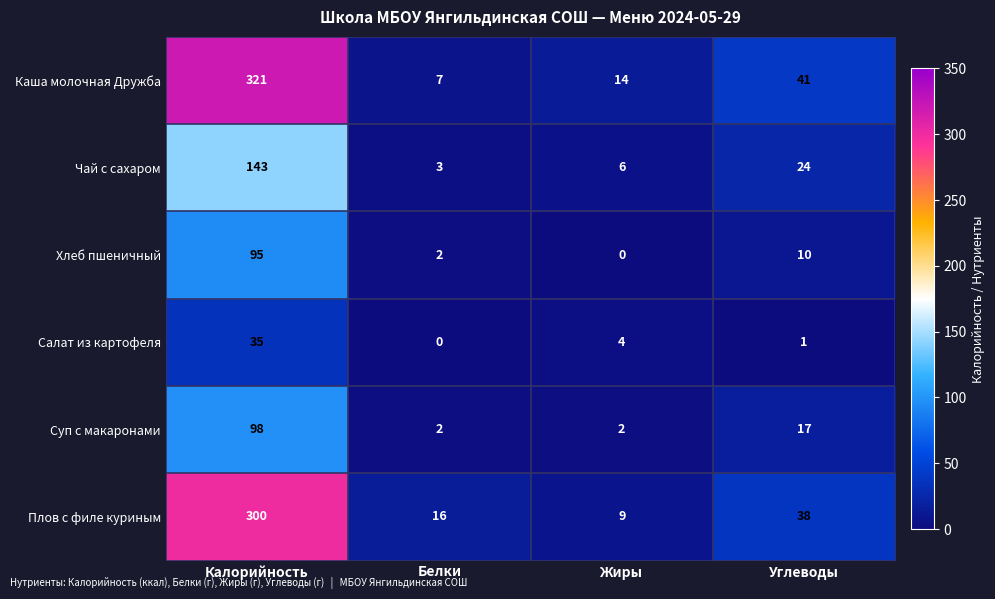

Which category has the highest value across all series?

Калорийность